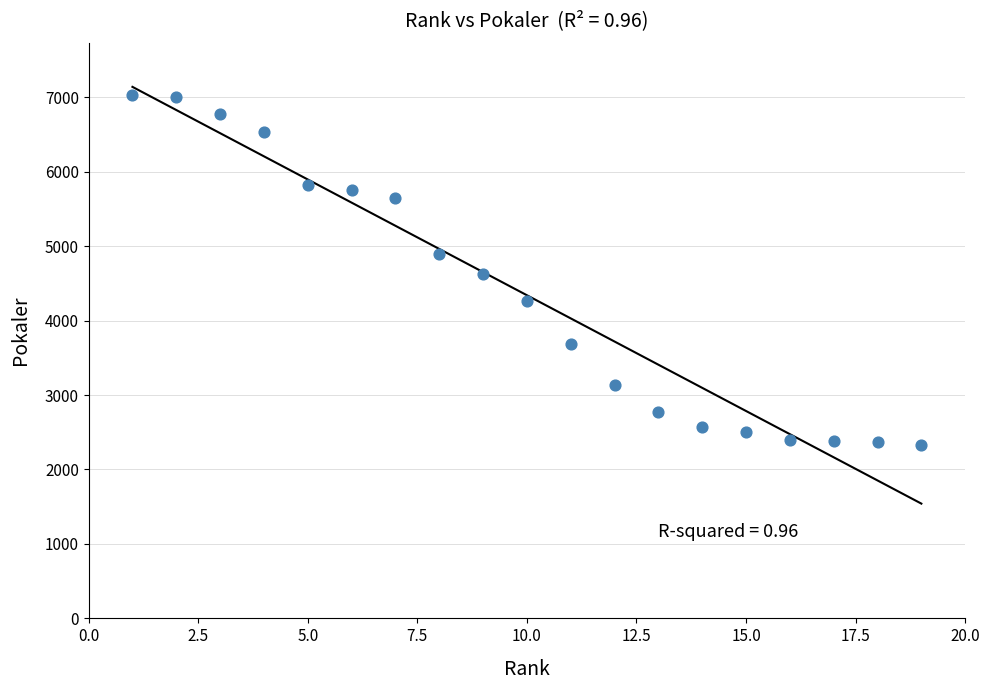

What is the range of X values (max minus min)?

18